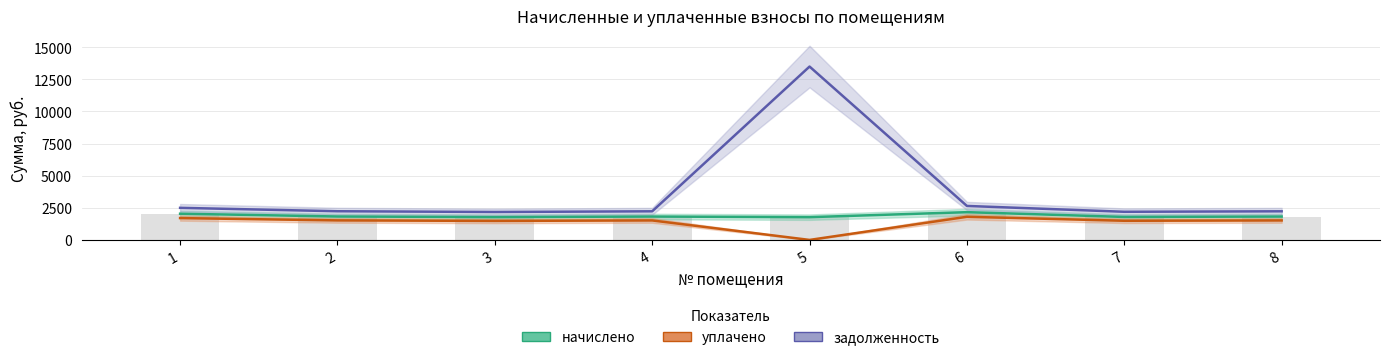

What is the value of the начислено bar at the 2nd from the left?

1823.0